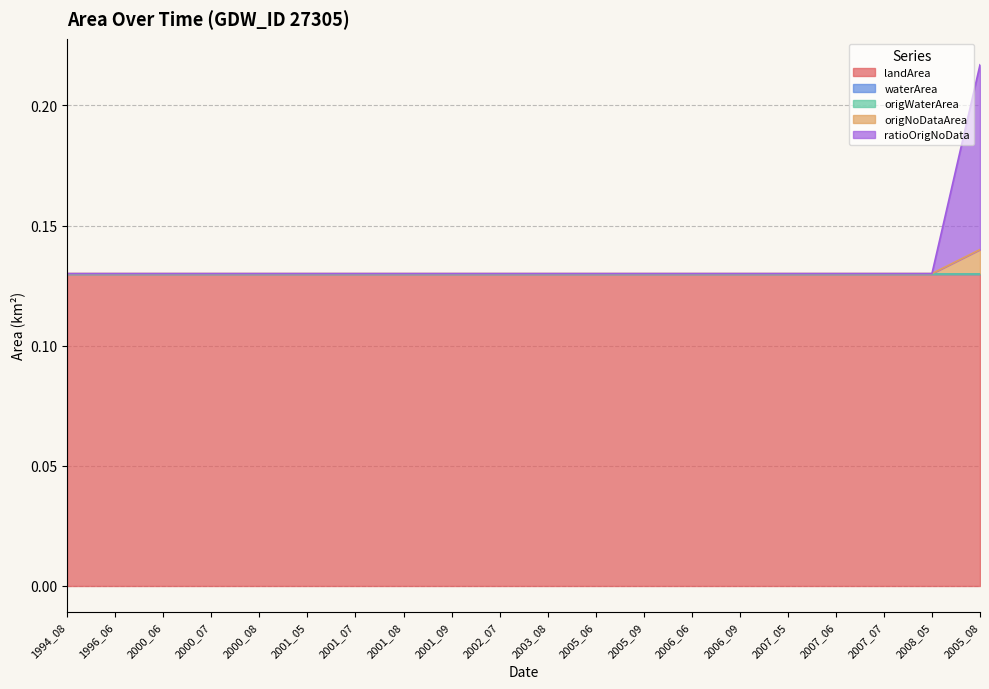

How many distinct data groups are displayed?

5